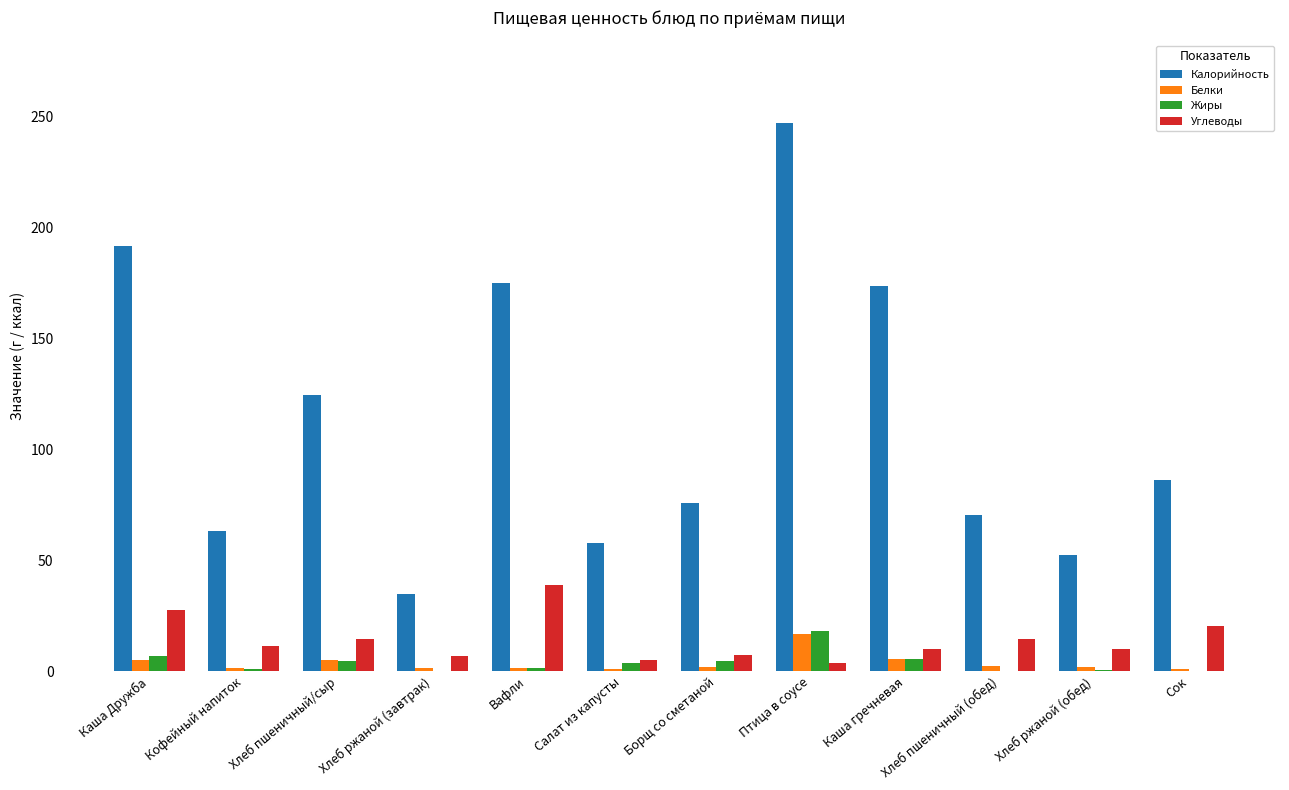

Between Птица в соусе and Хлеб пшеничный (обед), which series saw the biggest shift?

Калорийность